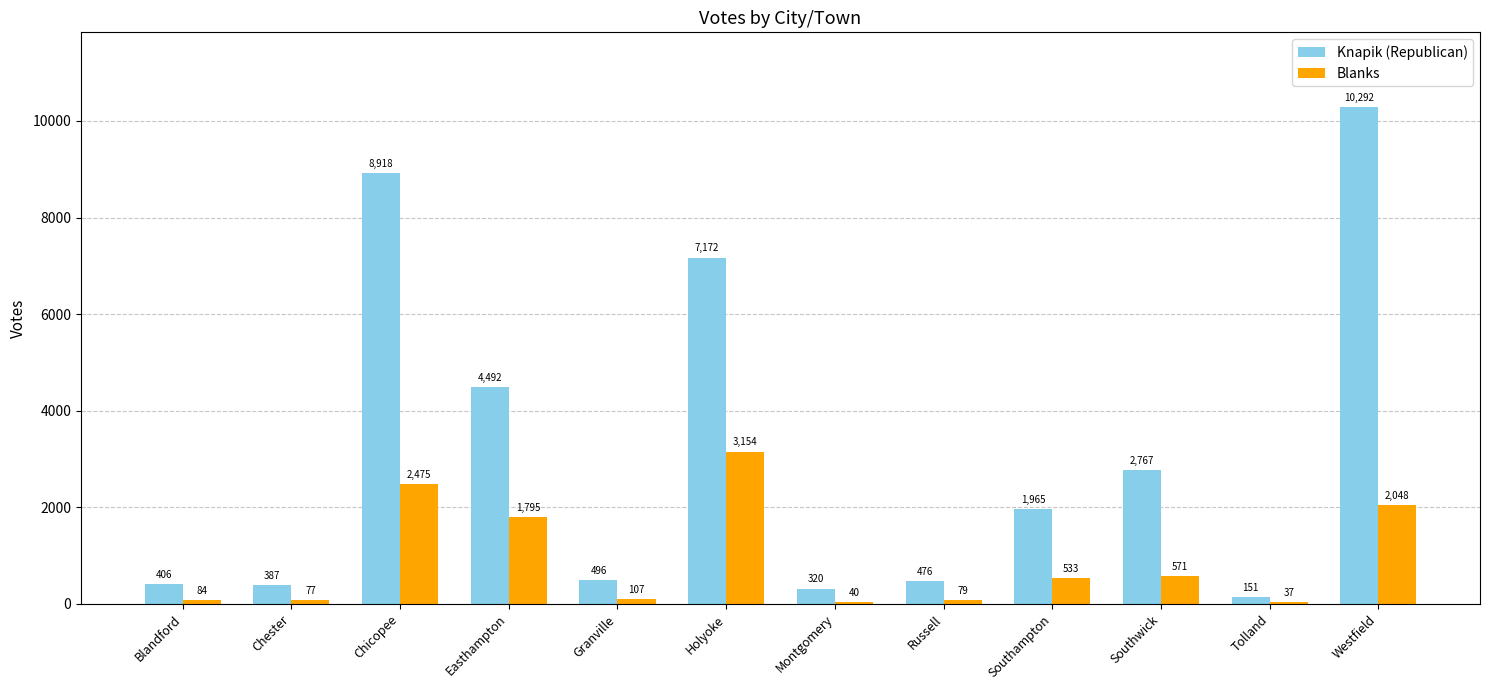

How many series are shown in this chart?

2